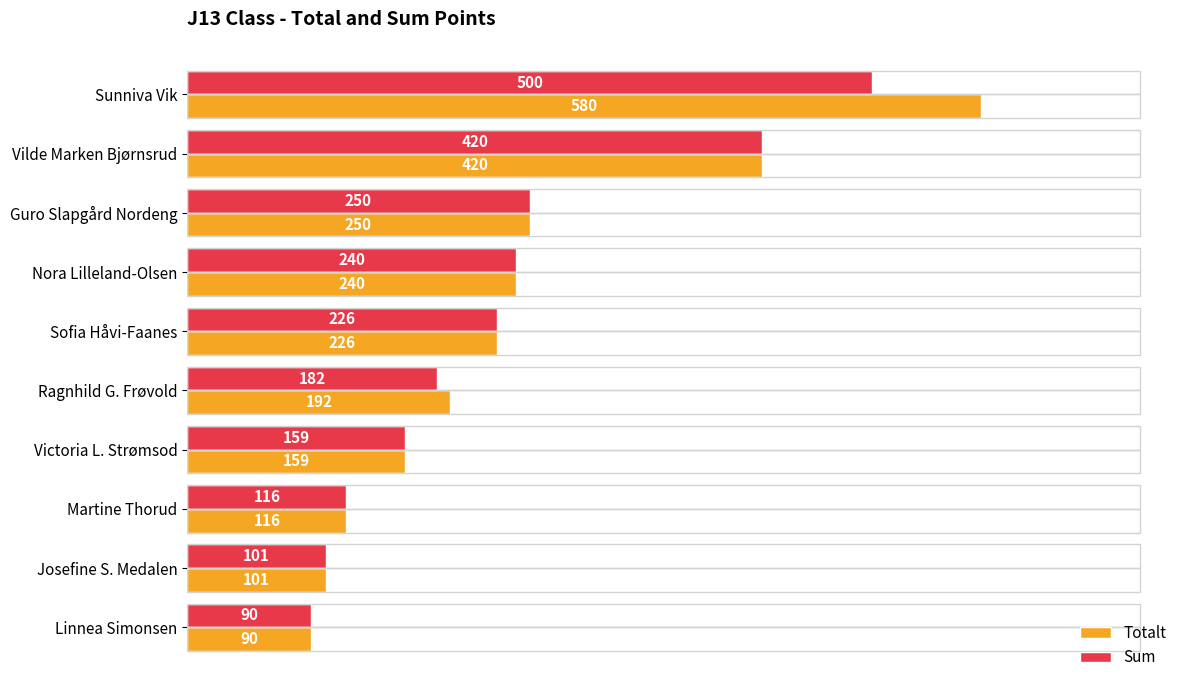

List the labels in order of Sum value, smallest first.

Linnea Simonsen, Josefine S. Medalen, Martine Thorud, Victoria L. Strømsod, Ragnhild G. Frøvold, Sofia Håvi-Faanes, Nora Lilleland-Olsen, Guro Slapgård Nordeng, Vilde Marken Bjørnsrud, Sunniva Vik